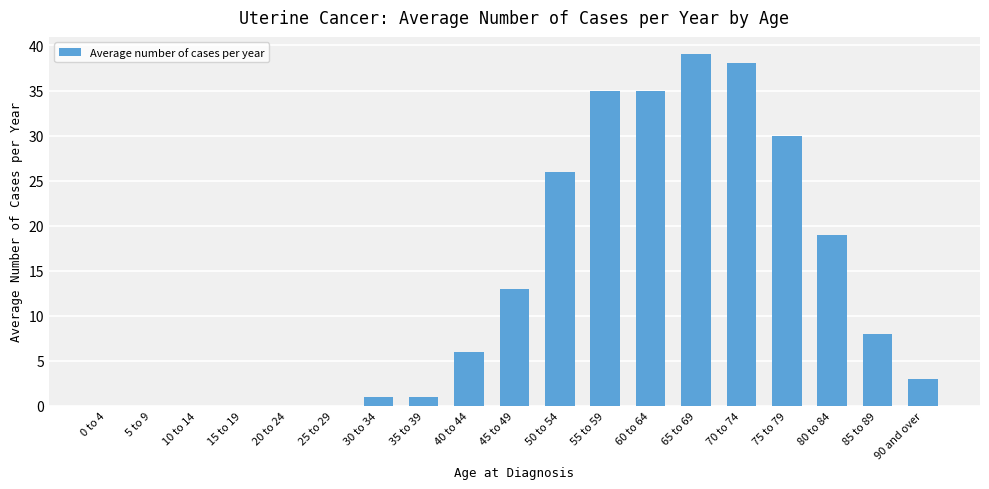

Is it true that the value at 25 to 29 is -13?

False